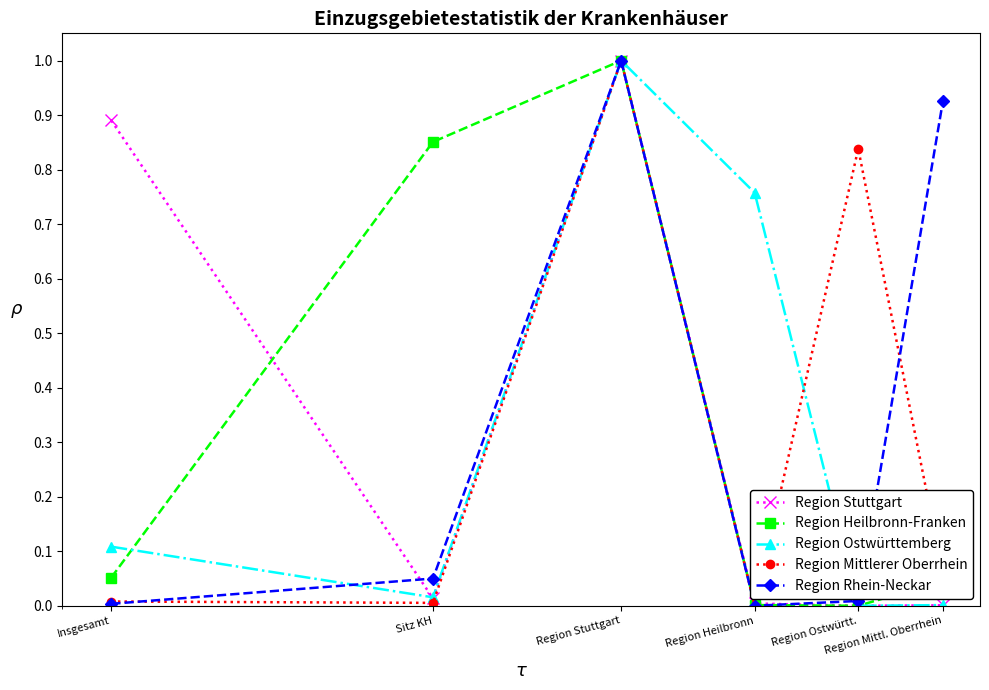

What is the greatest value displayed?

1.0